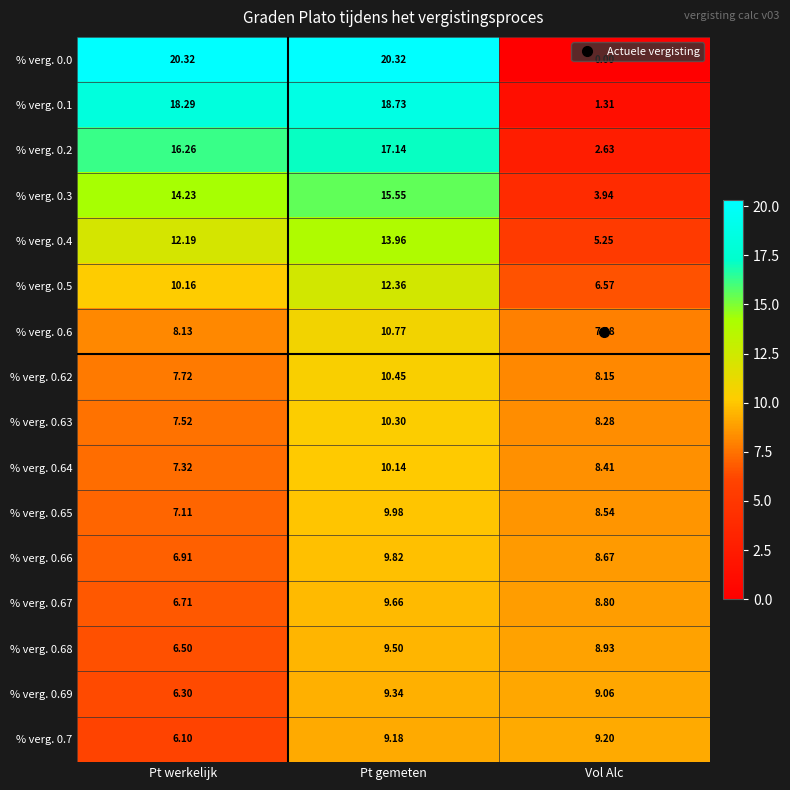

At Pt werkelijk, list the series in order from largest to smallest.

% verg. 0.0, % verg. 0.1, % verg. 0.2, % verg. 0.3, % verg. 0.4, % verg. 0.5, % verg. 0.6, % verg. 0.62, % verg. 0.63, % verg. 0.64, % verg. 0.65, % verg. 0.66, % verg. 0.67, % verg. 0.68, % verg. 0.69, % verg. 0.7